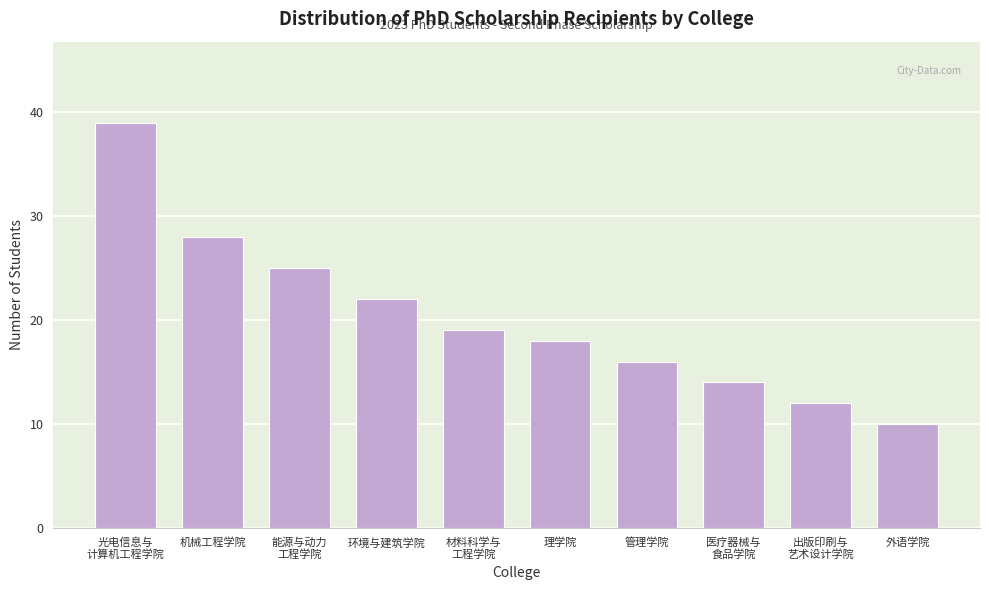

Reading left to right, list all the values displayed in this chart.

39	28	25	22	19	18	16	14	12	10